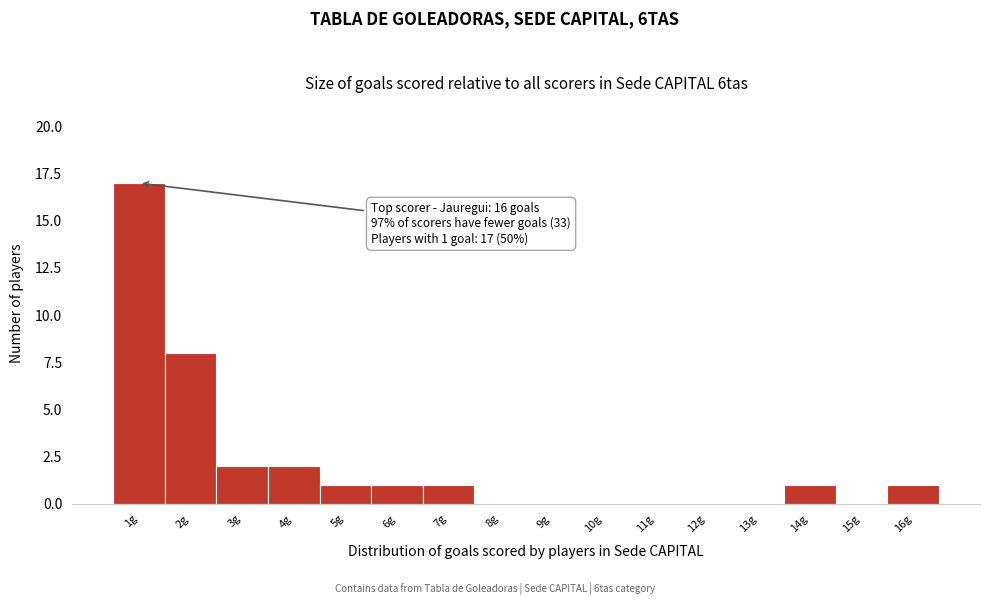

Reading left to right, transcribe all the data shown in this chart.

1g=17	2g=8	3g=2	4g=2	5g=1	6g=1	7g=1	8g=0	9g=0	10g=0	11g=0	12g=0	13g=0	14g=1	15g=0	16g=1